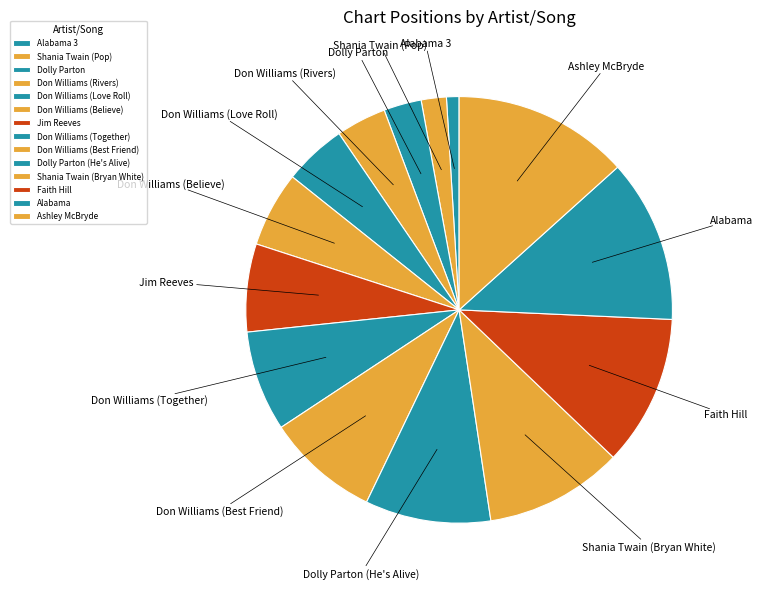

What percentage do Don Williams (Best Friend) and Don Williams (Together) together represent?

16.2%